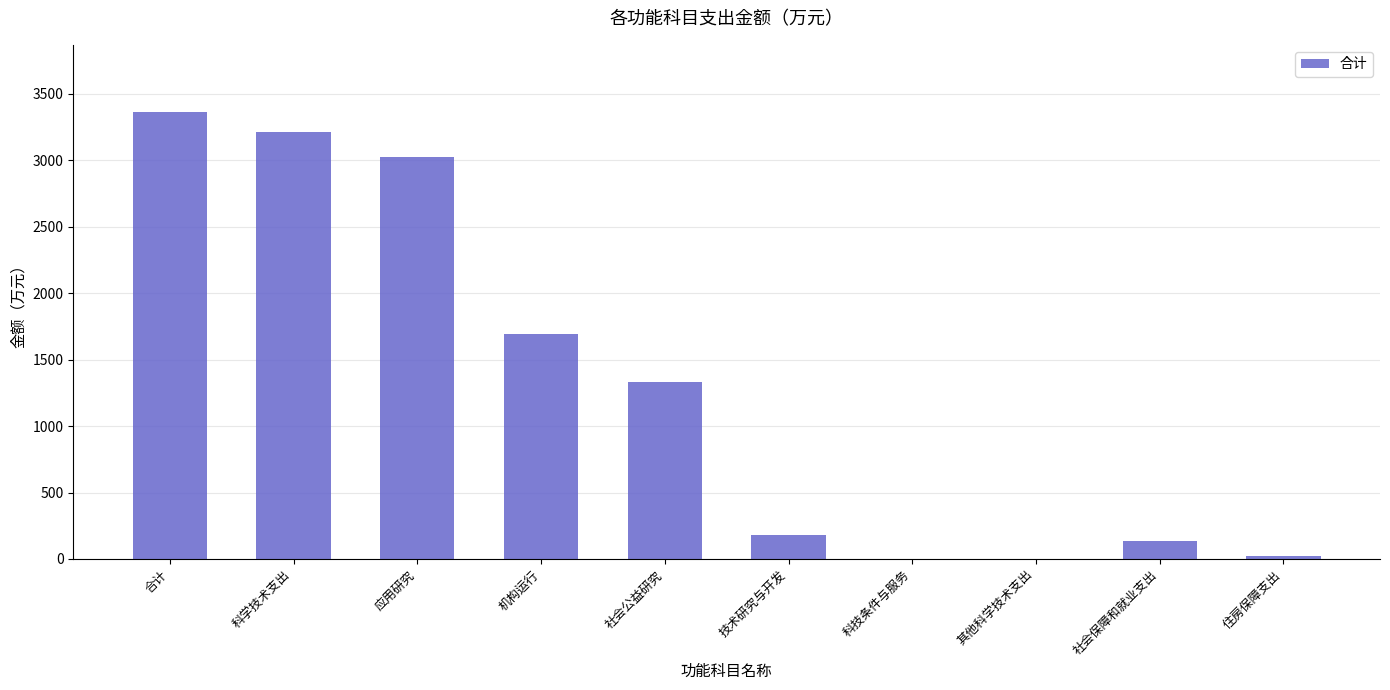

What is the maximum value shown in the chart?

3363.5